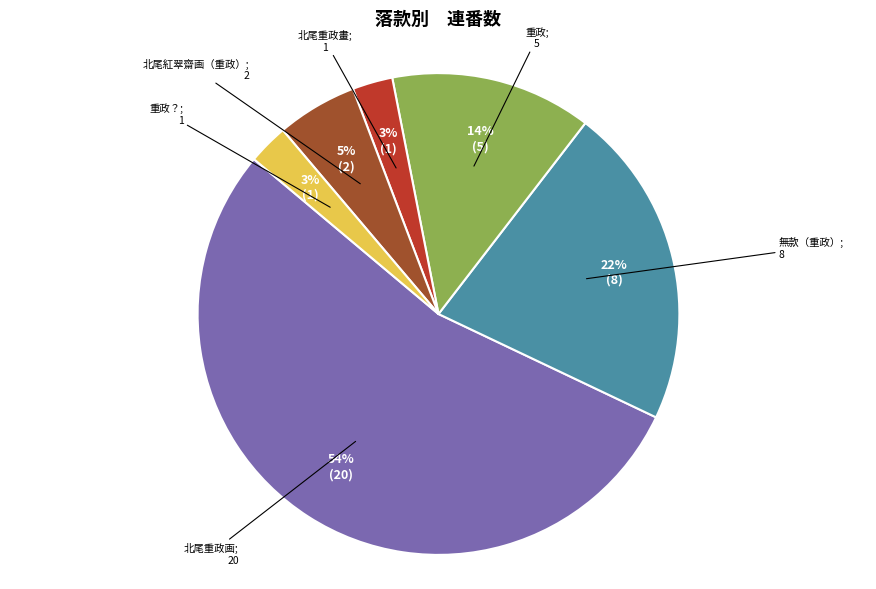

Is there any slice that represents more than half of the pie?

Yes